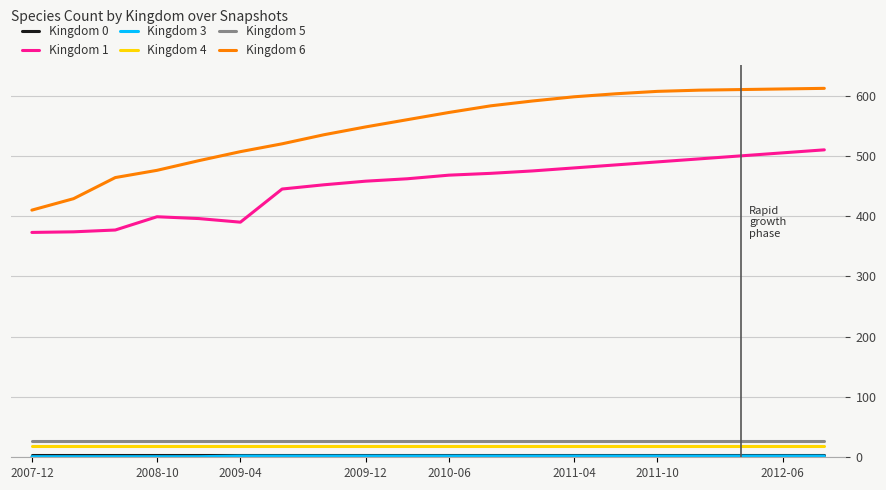

True or false: Kingdom 6 and Kingdom 4 cross at least once.

False